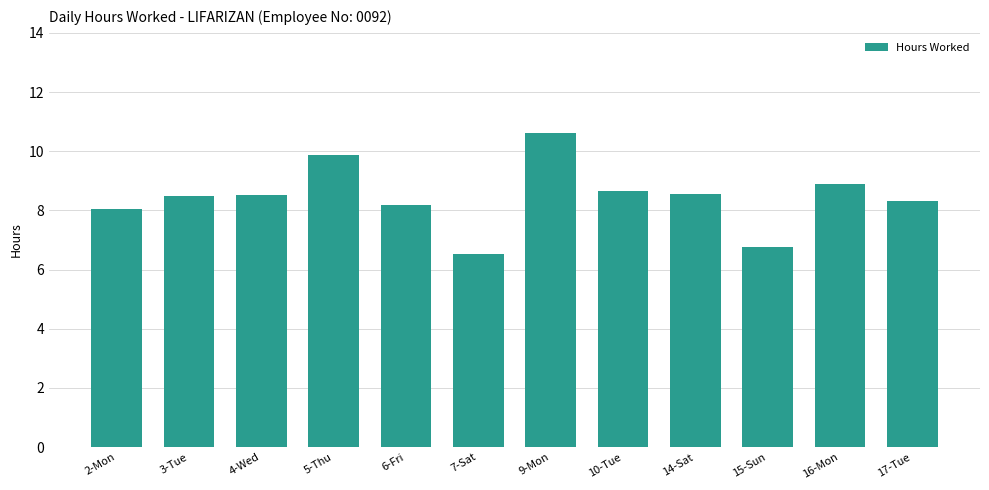

What is the smallest value displayed?

6.5